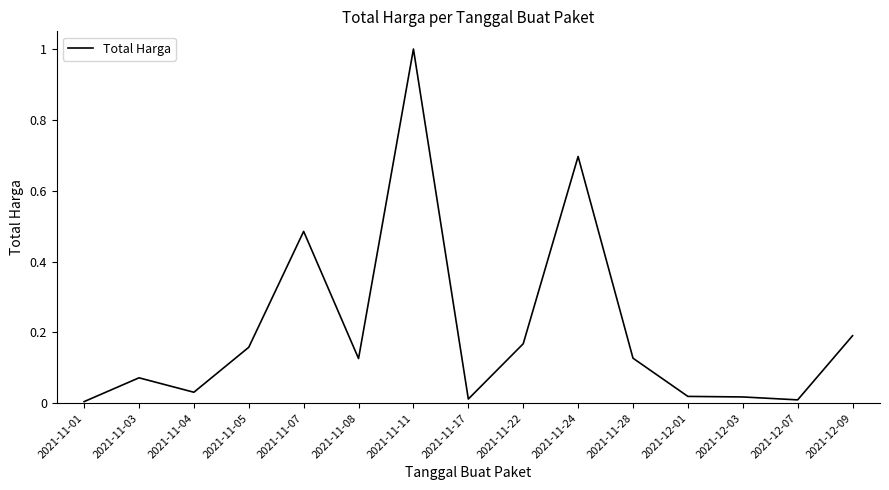

Between 2021-11-11 and 2021-11-22, which is larger?

2021-11-11